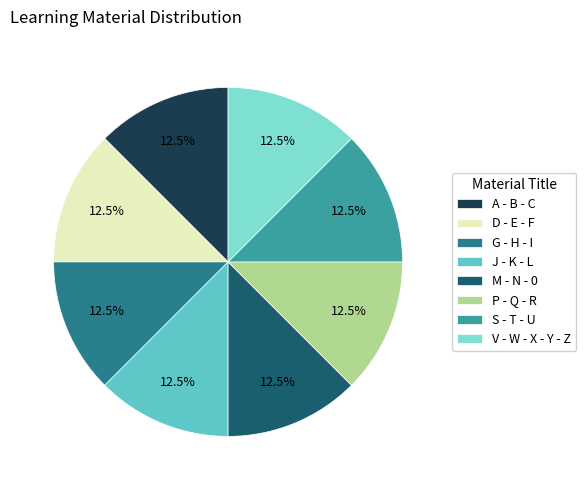

What portion of the pie excludes P - Q - R?

87.5%